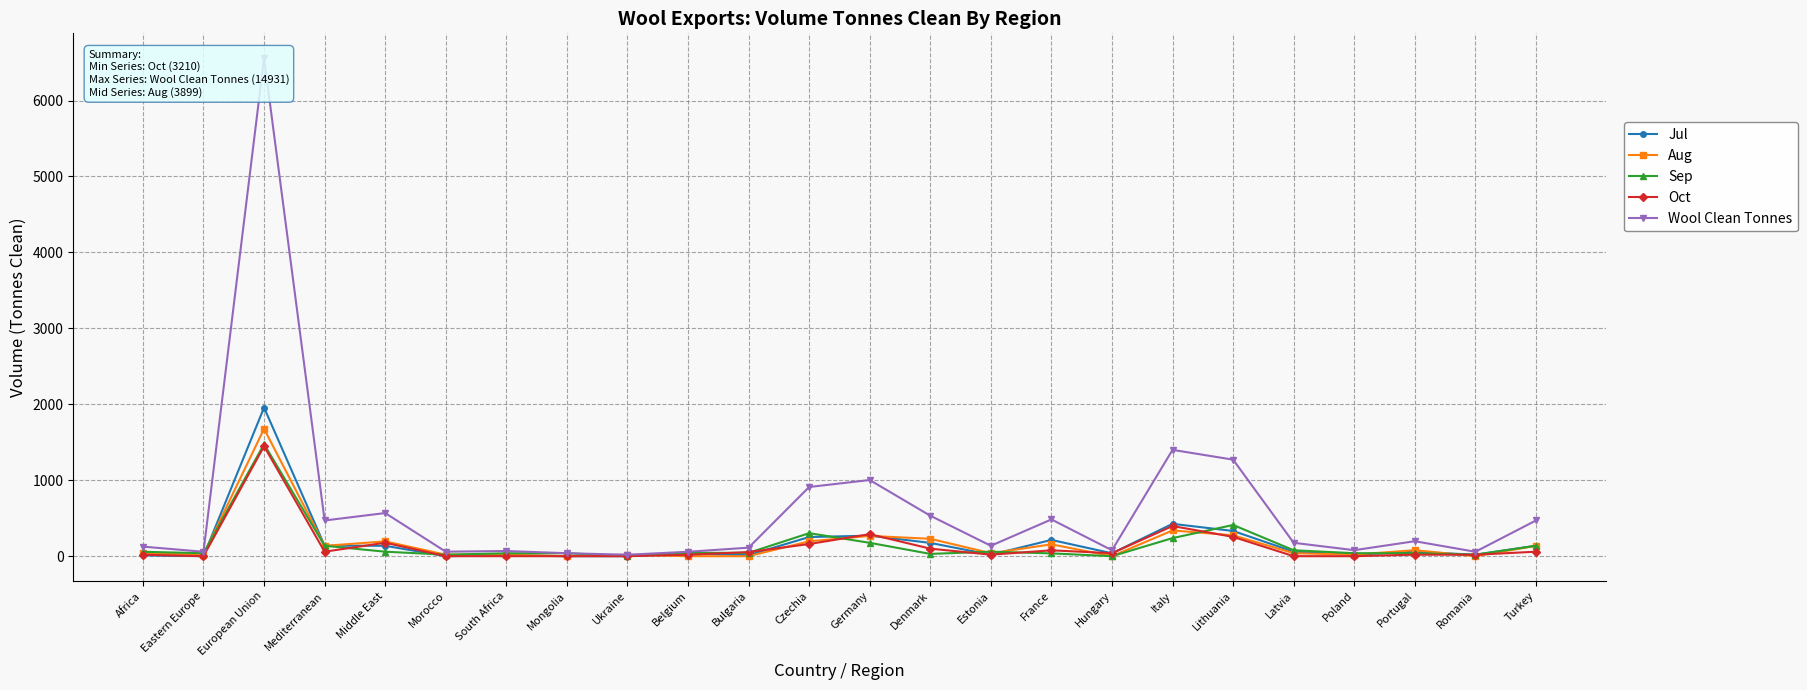

In Sep, how many points are higher than both neighbors (excluding endpoints)?

5